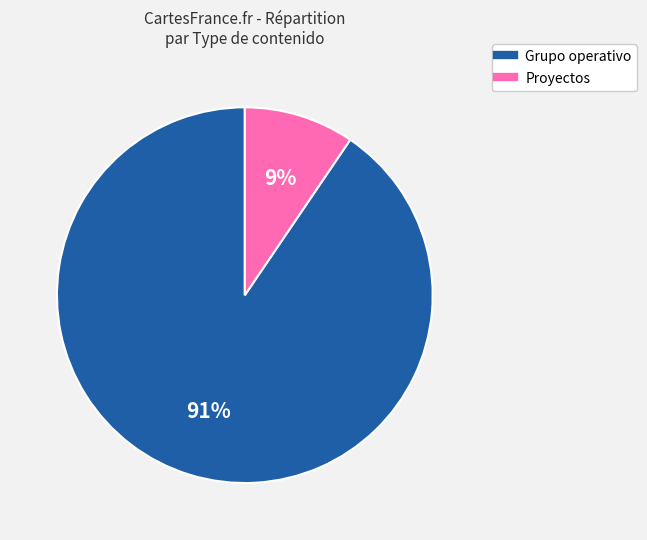

The Proyectos slice represents 9% of the pie. True or false?

True